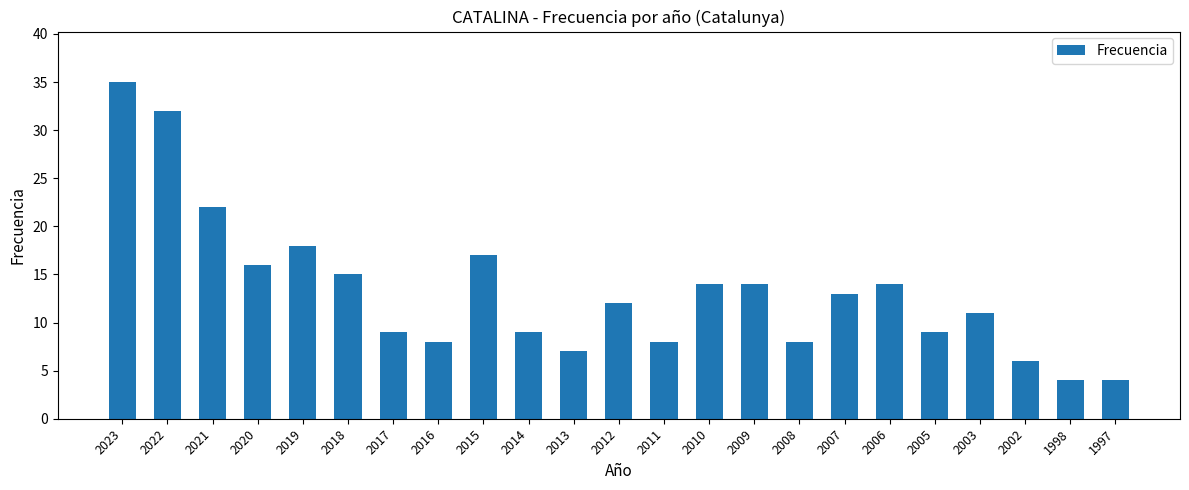

Is it true that the value at 2022 is 32?

True